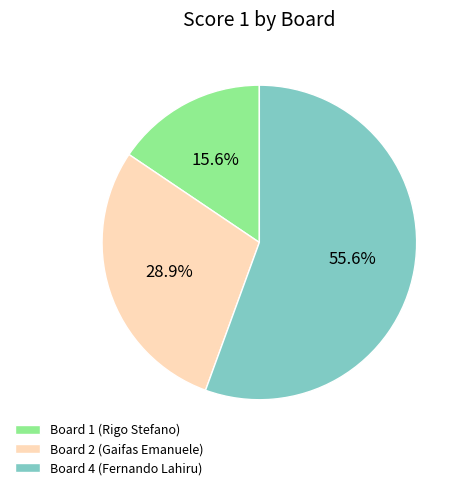

What portion of the pie excludes Board 2 (Gaifas Emanuele)?

71.1%